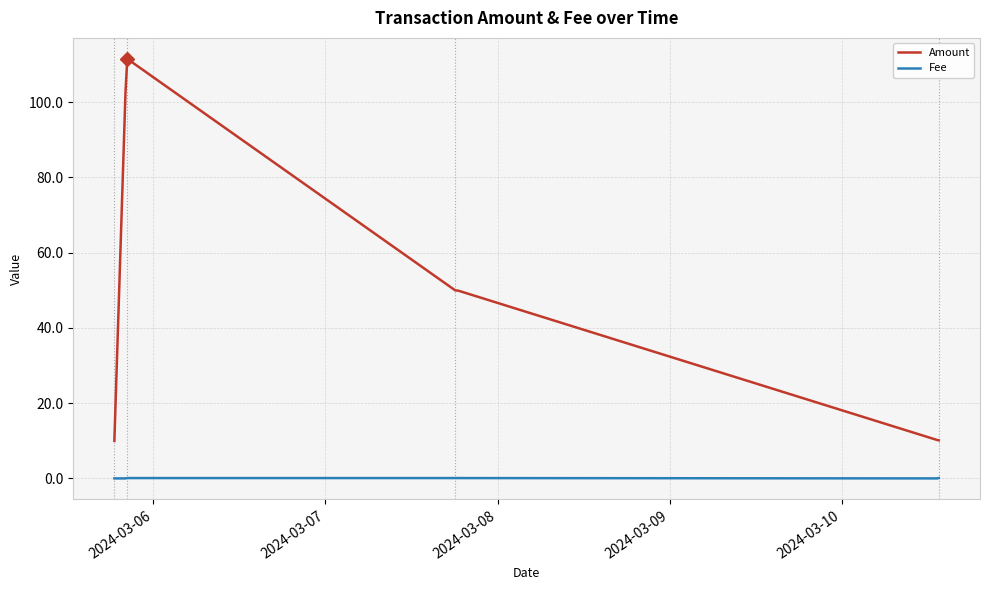

Rank the series by their average value, from lowest to highest.

Fee, Amount